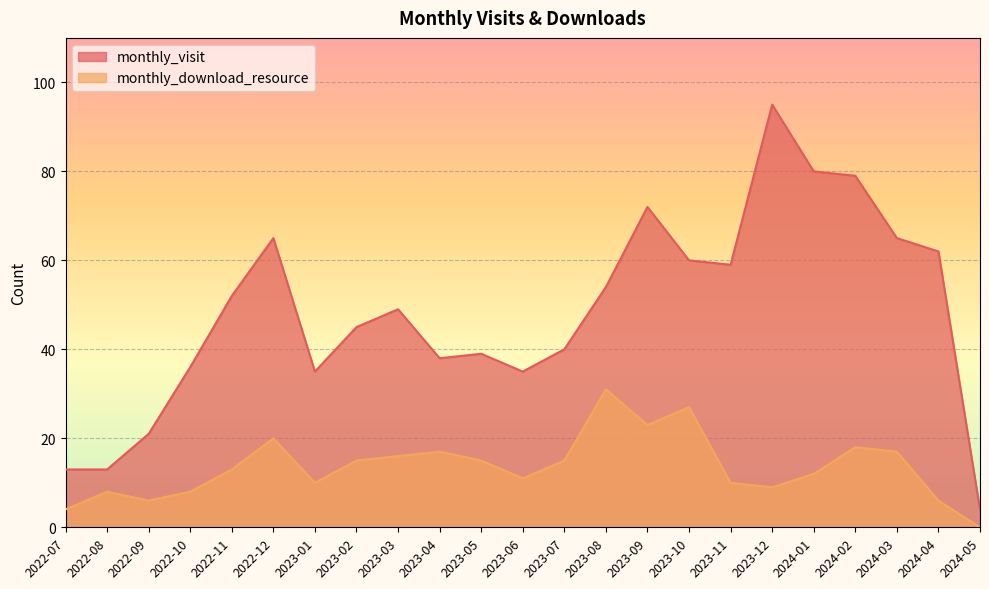

Rank the series by their maximum value, from lowest to highest.

monthly_download_resource, monthly_visit